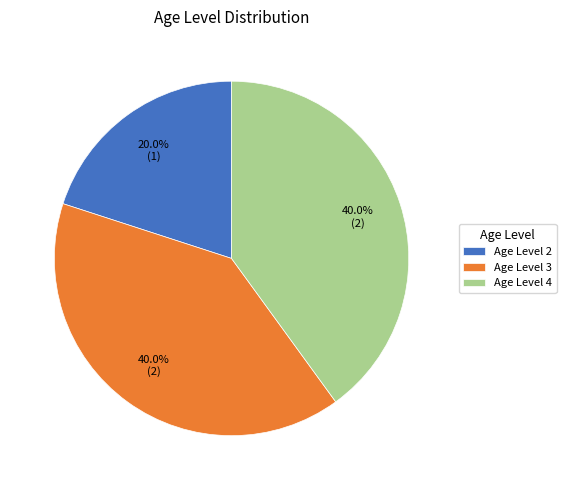

Which has a higher value, Age Level 2 or Age Level 3?

Age Level 3